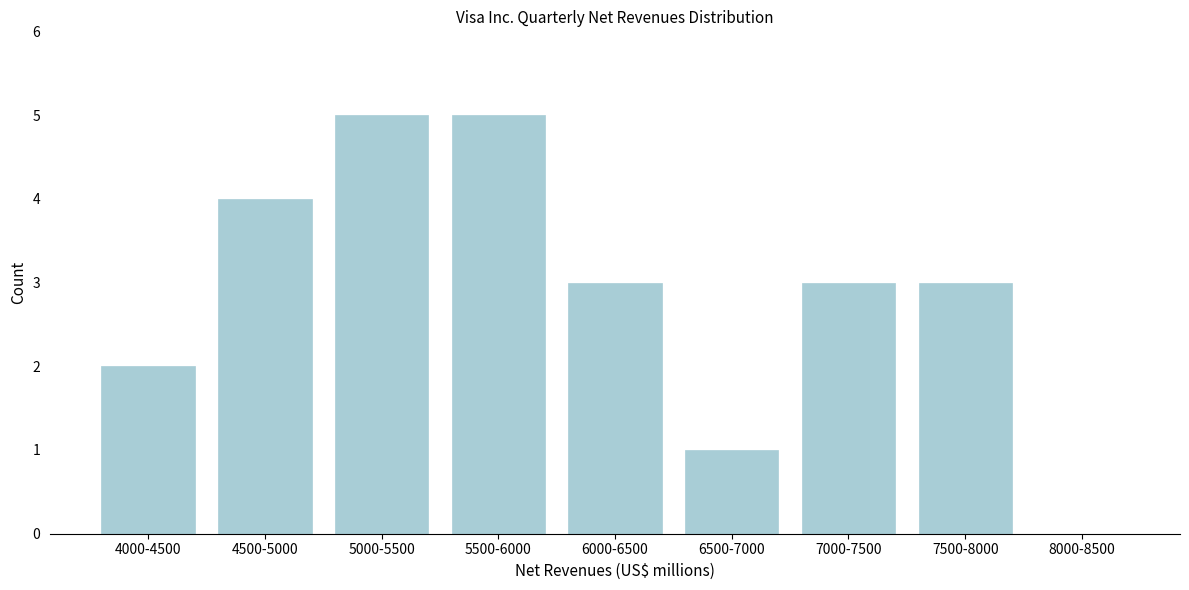

Reading left to right, extract all data points from this chart.

4000-4500=2	4500-5000=4	5000-5500=5	5500-6000=5	6000-6500=3	6500-7000=1	7000-7500=3	7500-8000=3	8000-8500=0